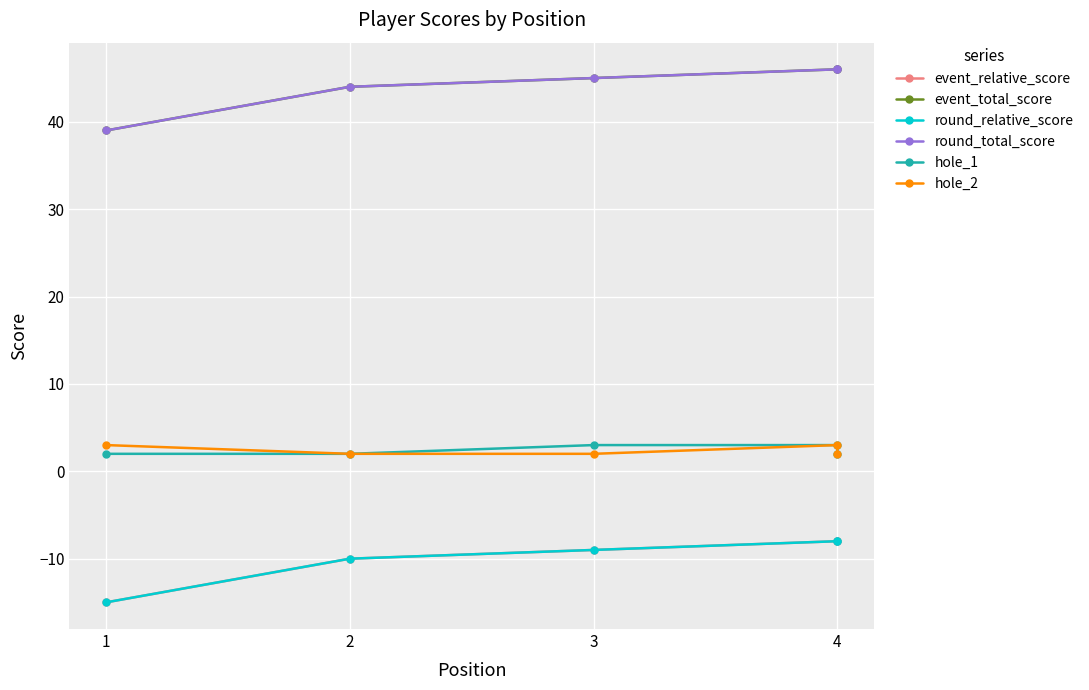

How many lines are shown in the chart?

6